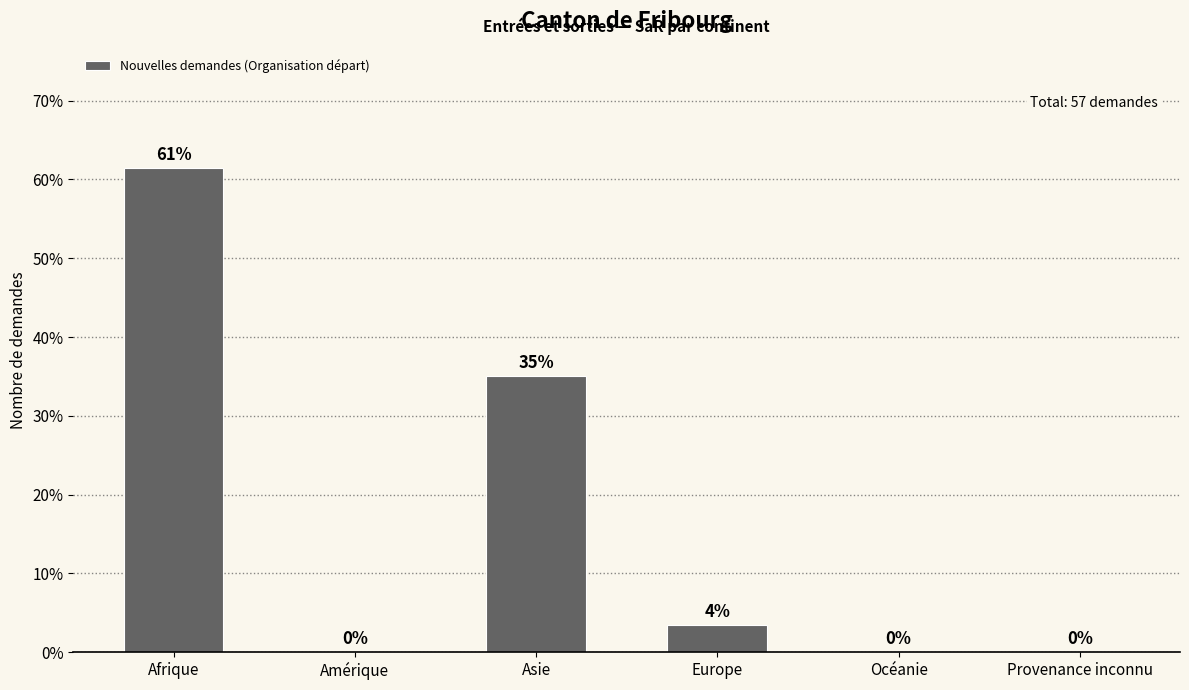

What is the difference between the values at Asie and Europe?

31.6